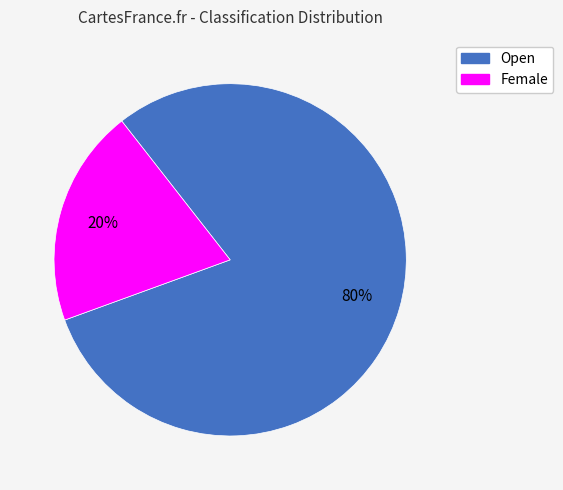

To the nearest percent, what is the difference between the largest and smallest slice percentages?

60%